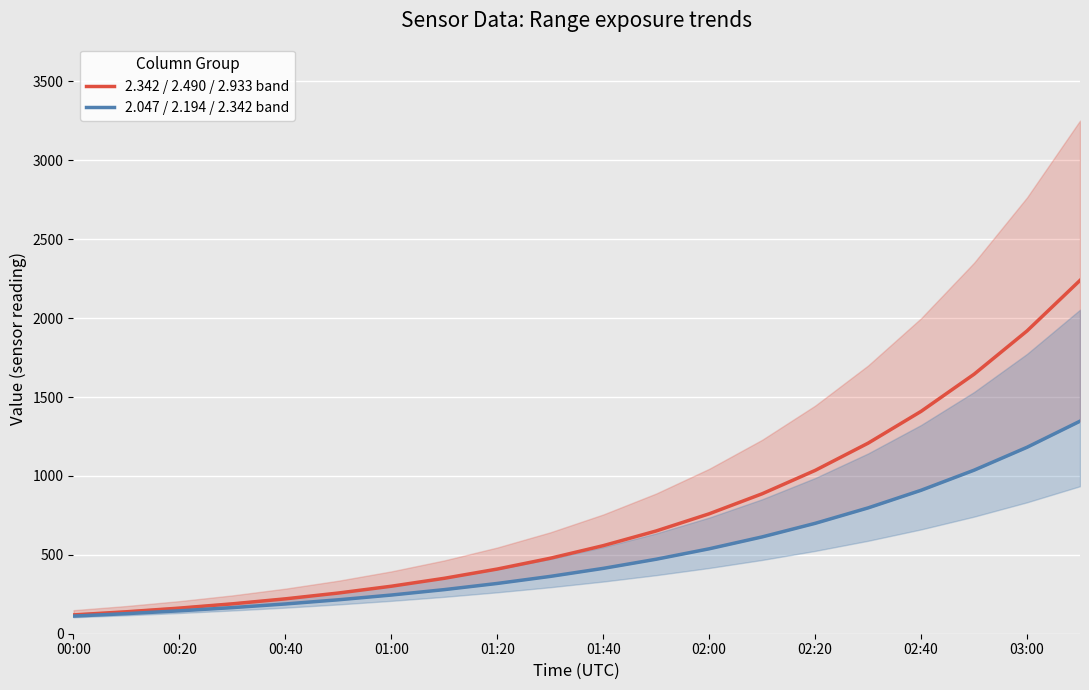

Is it true that 2.047 / 2.194 / 2.342 band equals 1036.4 at 17?

True